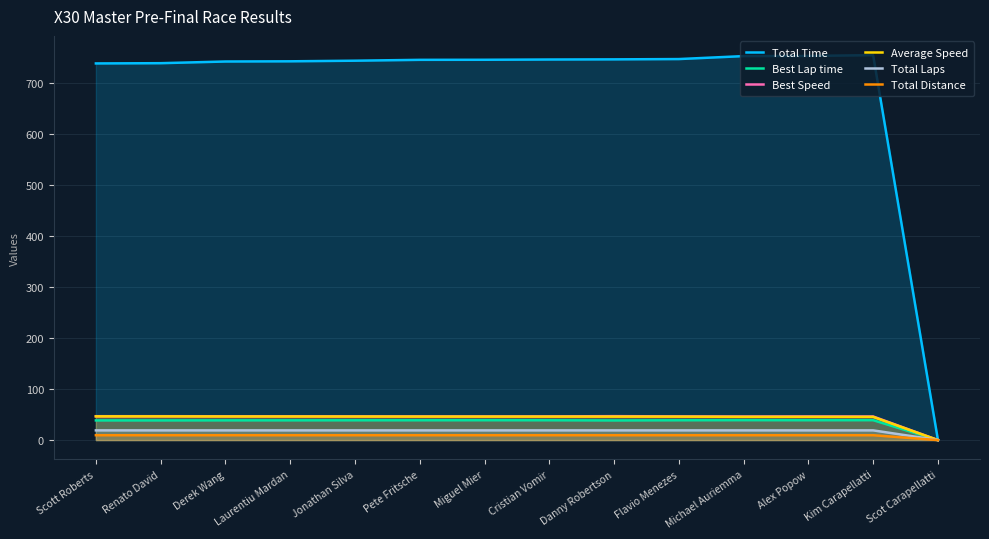

True or false: Total Distance and Best Speed cross at least once.

False